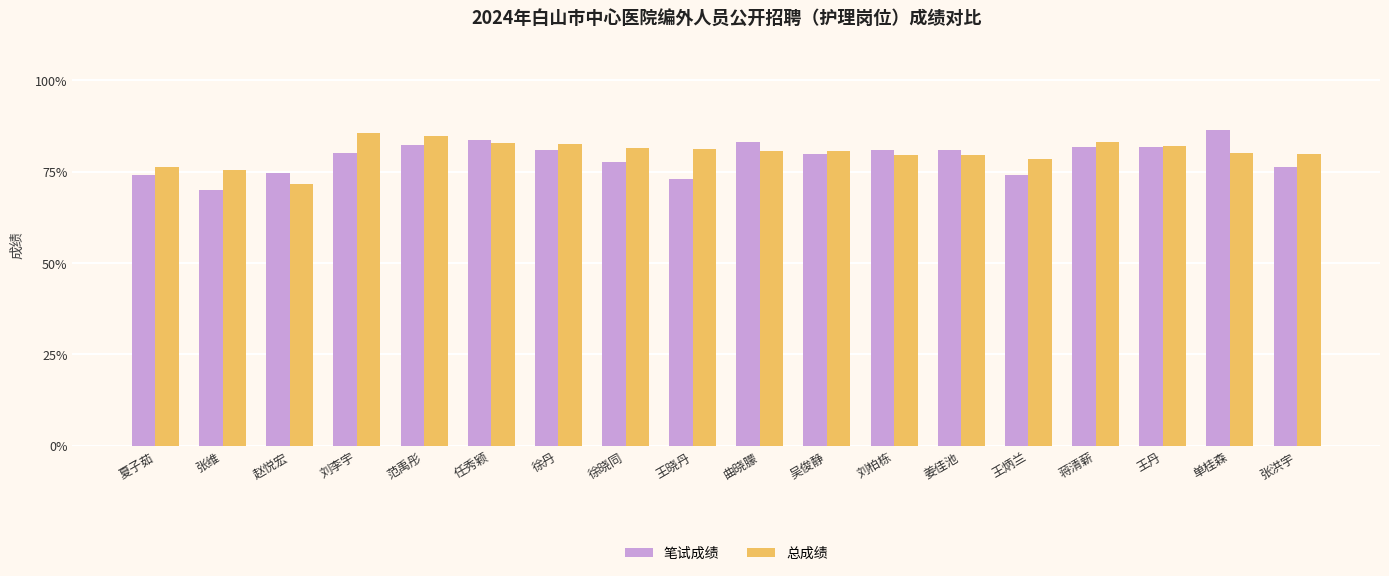

How many data points does each series have?

18